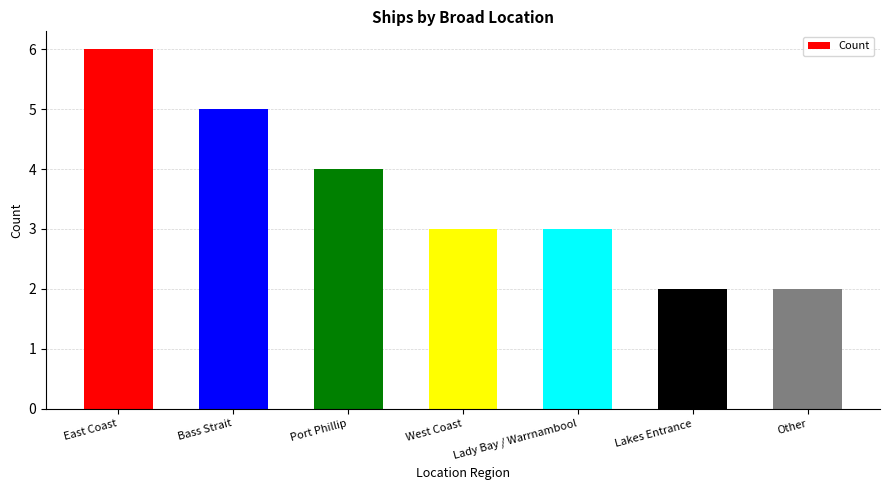

The value at East Coast is 2. True or false?

False